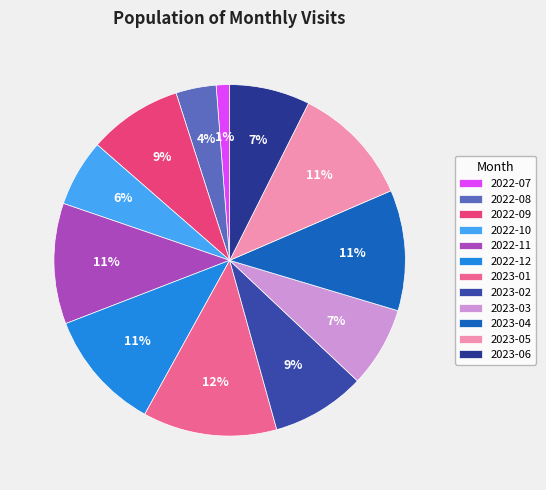

Which category has the smallest portion of the pie?

2022-07